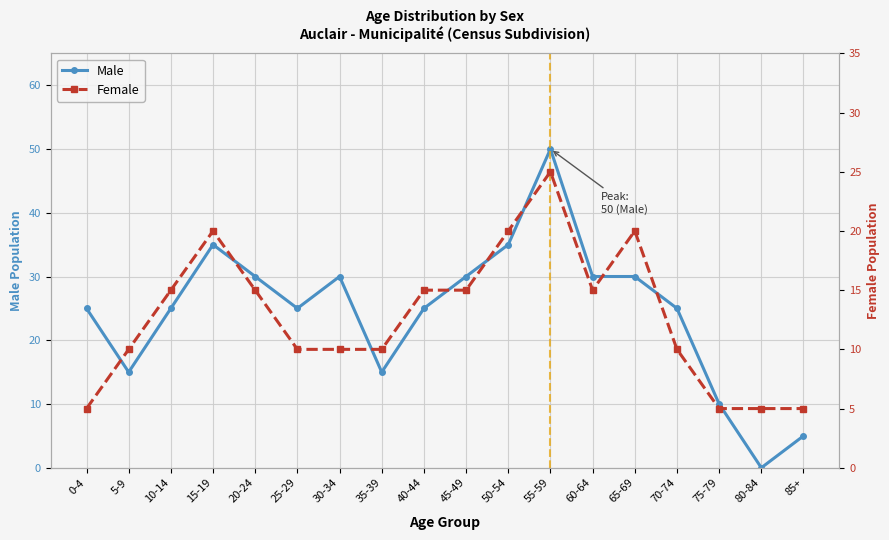

Which series has the widest spread of values?

Male